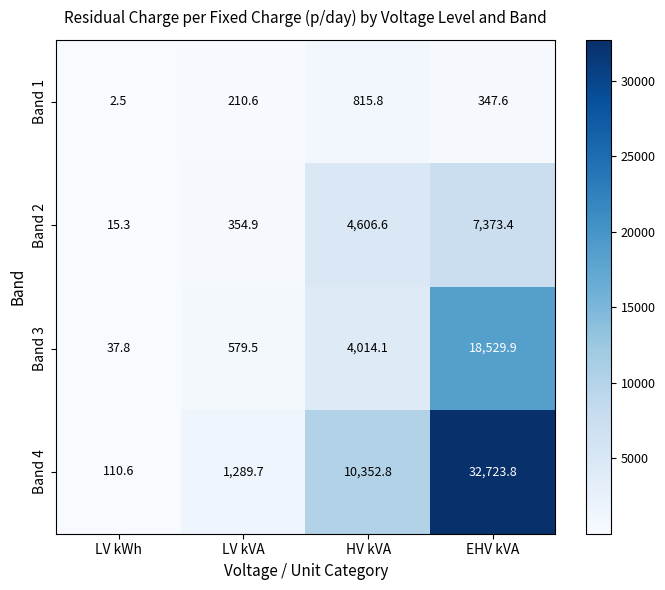

What is the average value of the Band 4 series?

11119.2